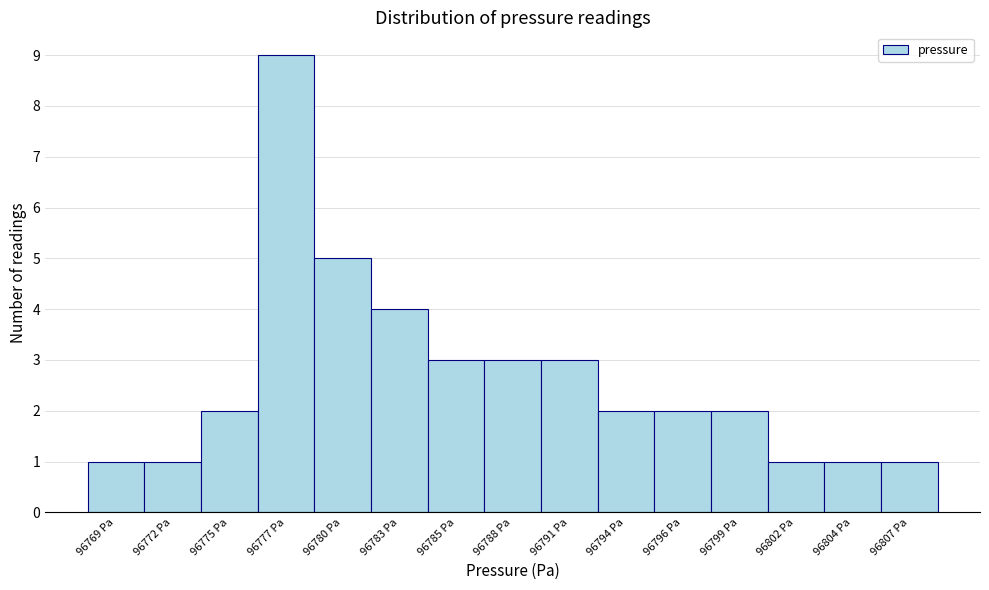

Reading left to right, transcribe all the data shown in this chart.

96769 Pa=1	96772 Pa=1	96775 Pa=2	96777 Pa=9	96780 Pa=5	96783 Pa=4	96785 Pa=3	96788 Pa=3	96791 Pa=3	96794 Pa=2	96796 Pa=2	96799 Pa=2	96802 Pa=1	96804 Pa=1	96807 Pa=1